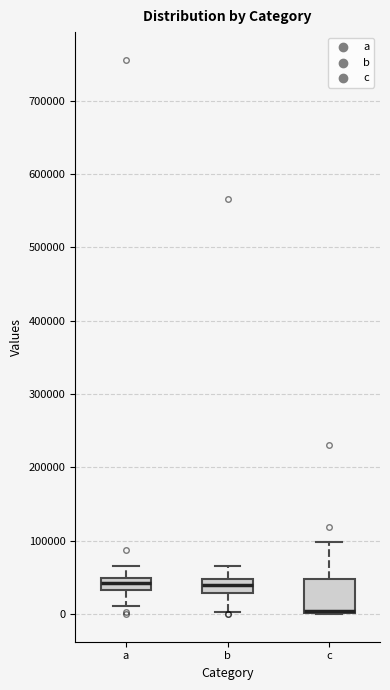

Where is the lower edge of the box for a on the y-axis? The values are not printed on the chart, so give them approximately, as read against the axis.

30000